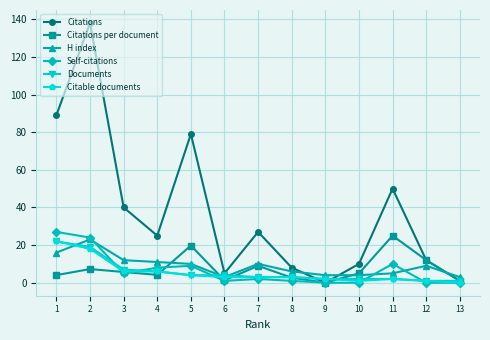

What is the greatest value displayed?

138.0